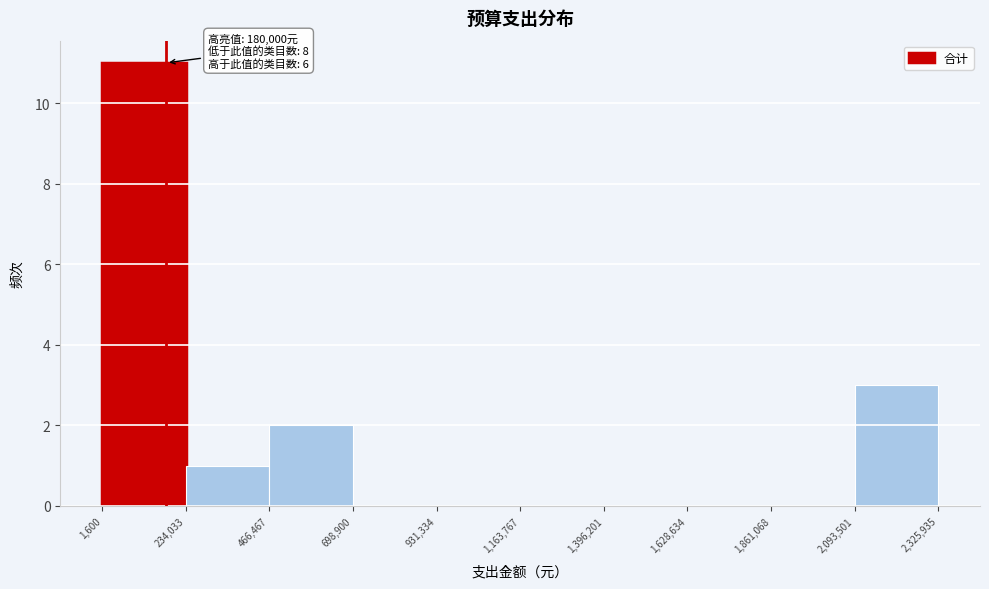

Over which range of the x-axis is the bar tallest?

1,600 to 234,033